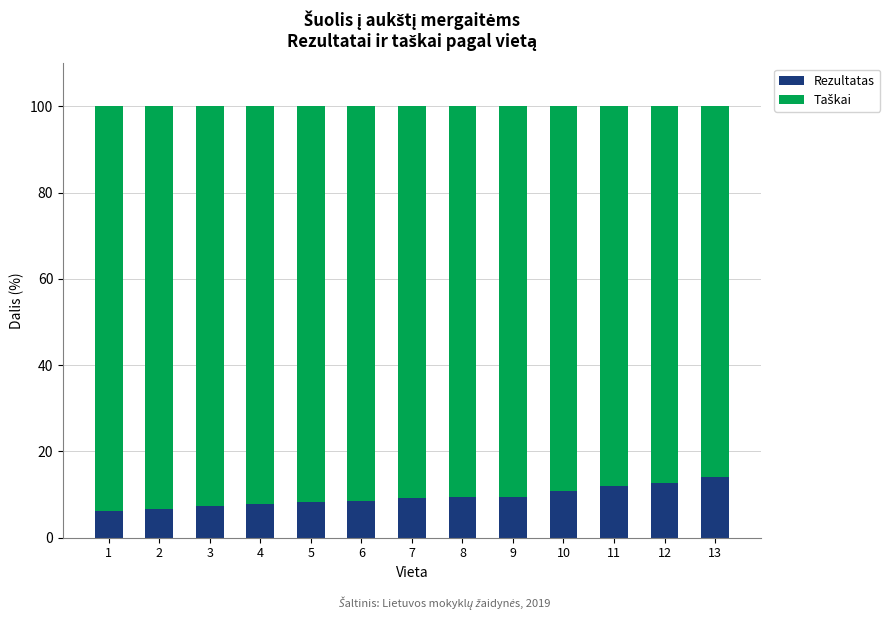

What is the maximum value for Rezultatas?

14.0